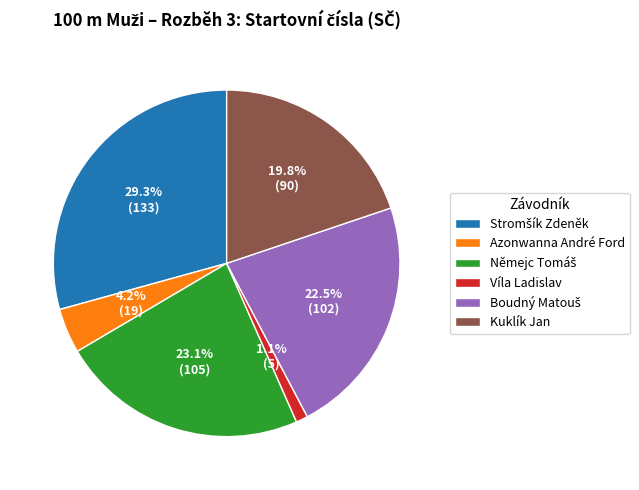

To the nearest percent, what portion does Víla Ladislav represent?

1%